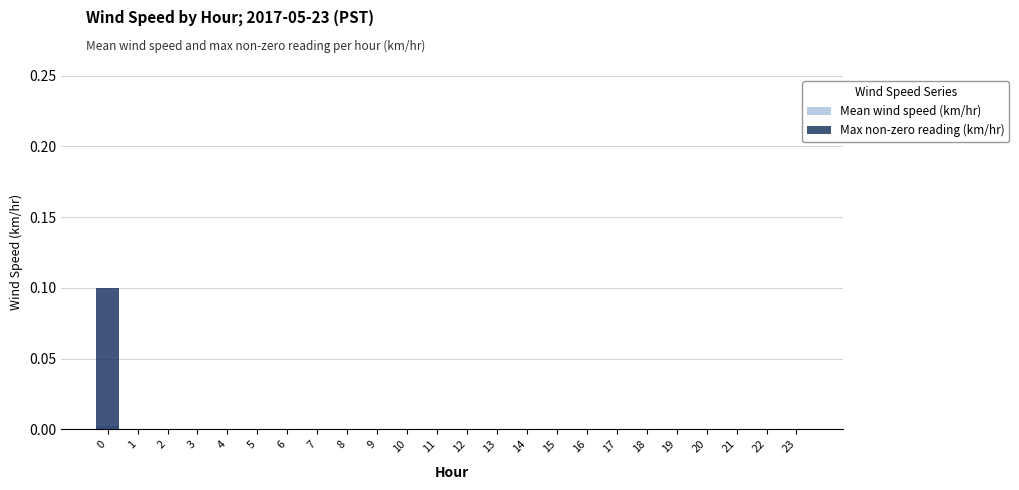

Which label corresponds to the smallest value in the chart?

1